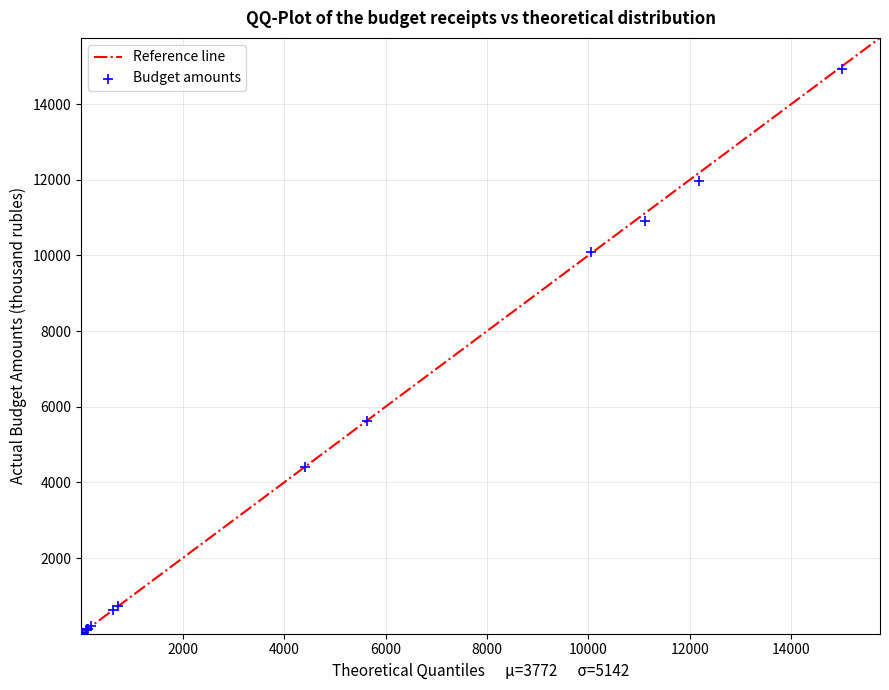

What Y value in the scatter plot is closest to 7458?

5614.0